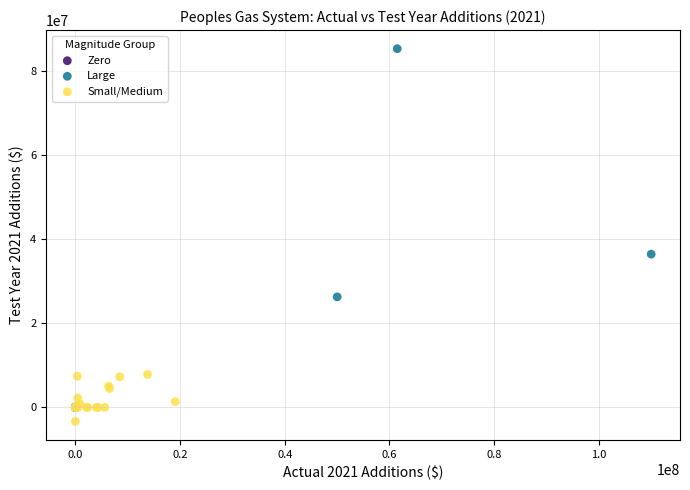

Which series contains the highest Y value?

Large